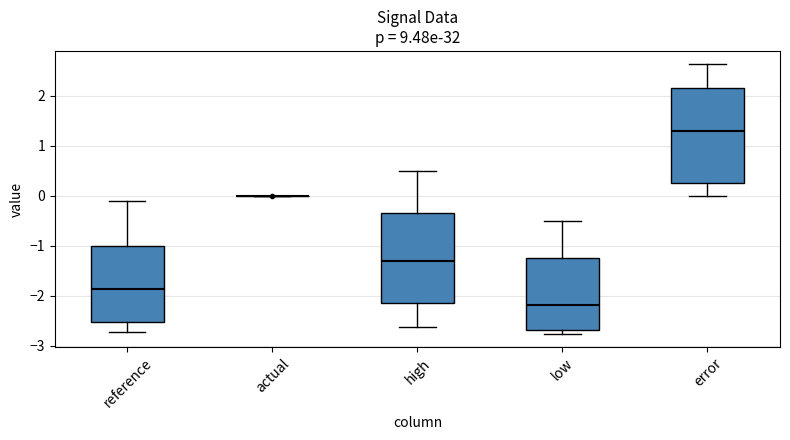

Reading left to right, transcribe this box plot: for each box, give where its median line is, the range the box spans, and where its two whiskers end, as read against the y-axis. The values are not printed on the chart, so give them approximately, as read against the axis.

reference: median -1.9, box -2.5 to -1.0, whiskers -2.7 to -0.1
actual: box collapsed to a line at 0.0, whiskers 0.0 to 0.0
high: median -1.3, box -2.2 to -0.3, whiskers -2.6 to 0.5
low: median -2.2, box -2.7 to -1.2, whiskers -2.8 to -0.5
error: median 1.3, box 0.2 to 2.2, whiskers 0.0 to 2.6